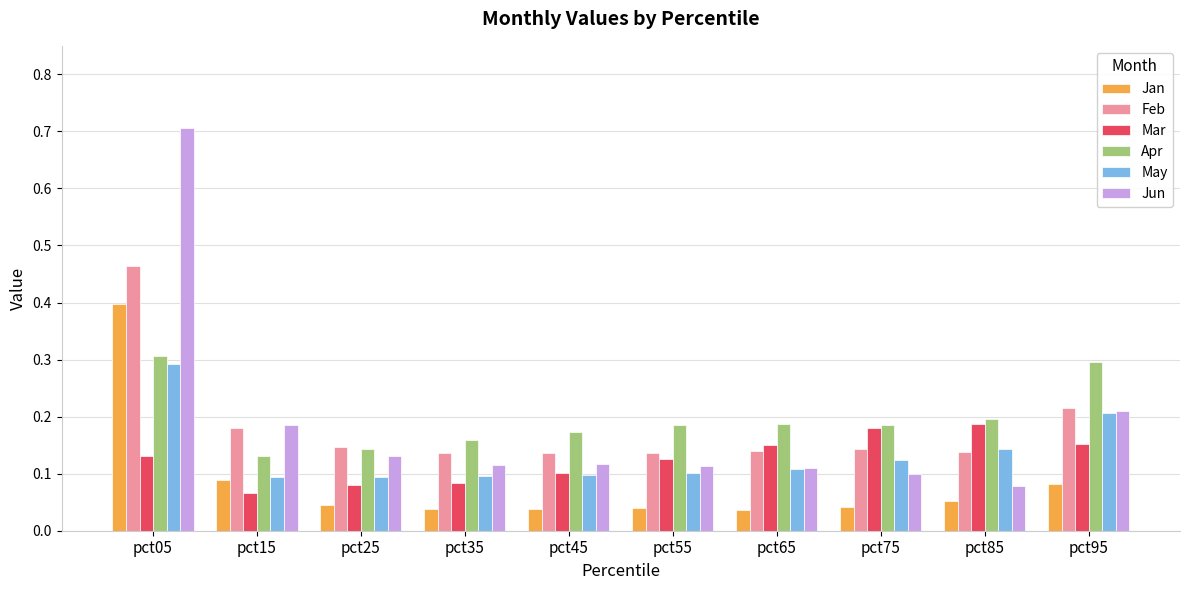

Rank the series by their maximum value, from highest to lowest.

Jun, Feb, Jan, Apr, May, Mar